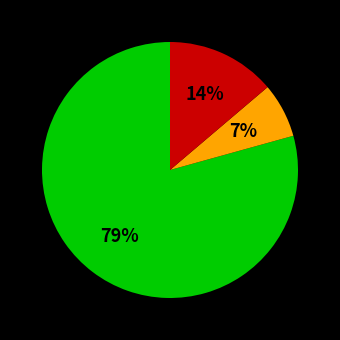

Is there any slice that represents more than half of the pie?

Yes